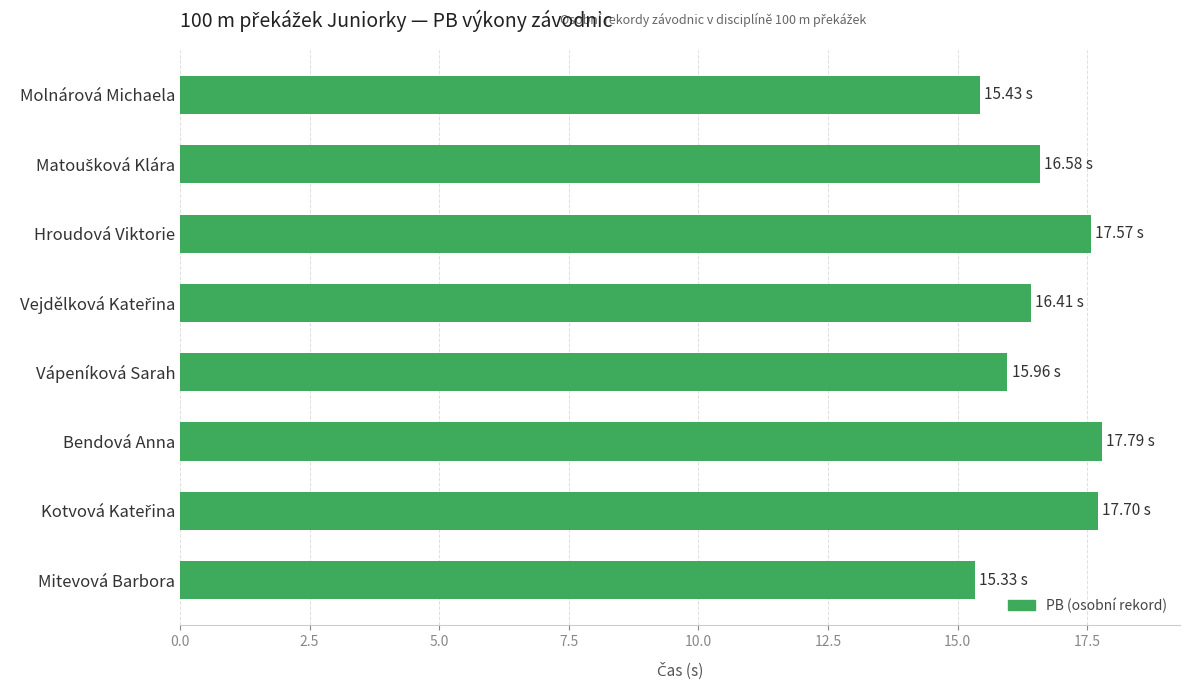

What is the difference between the second highest and minimum values?

2.4